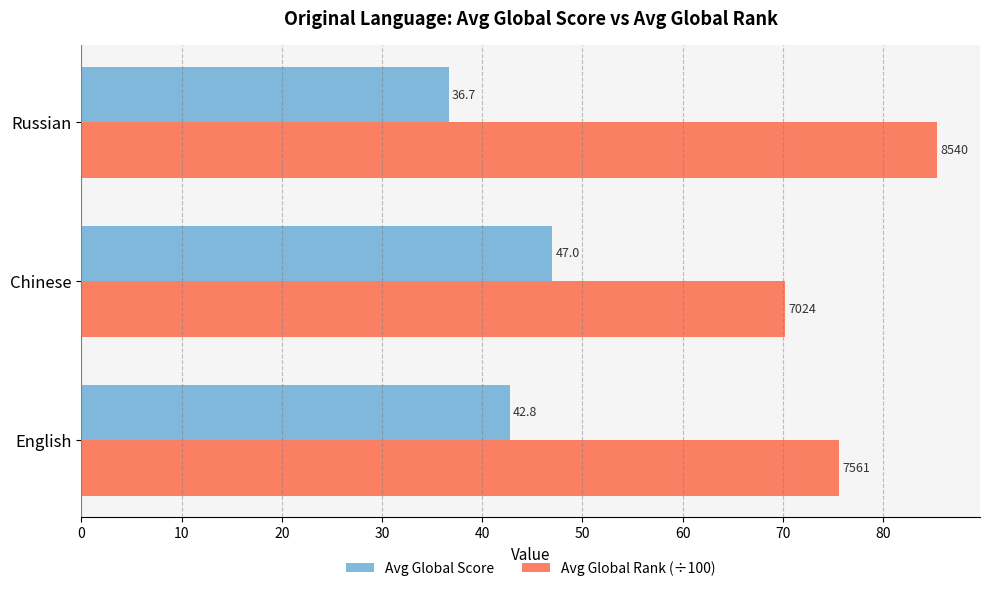

Which category has the highest value across all series?

Russian